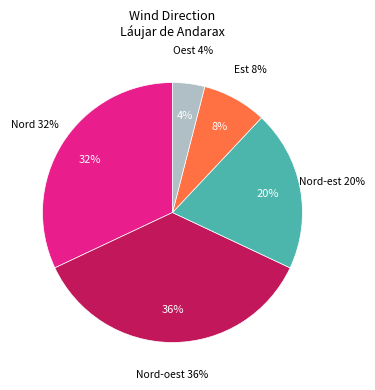

To the nearest percent, what portion does Est represent?

8%